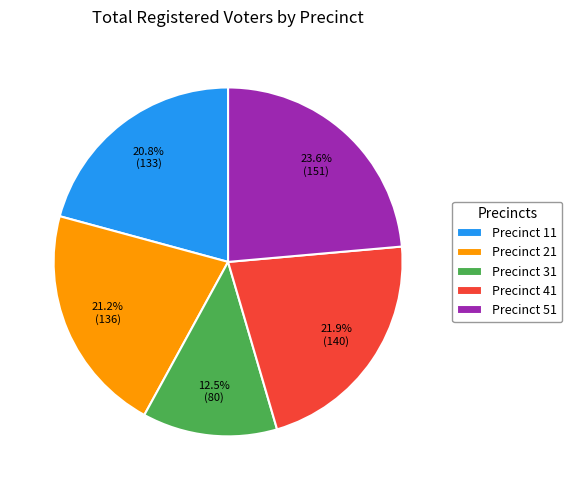

Which has a higher value, Precinct 21 or Precinct 51?

Precinct 51